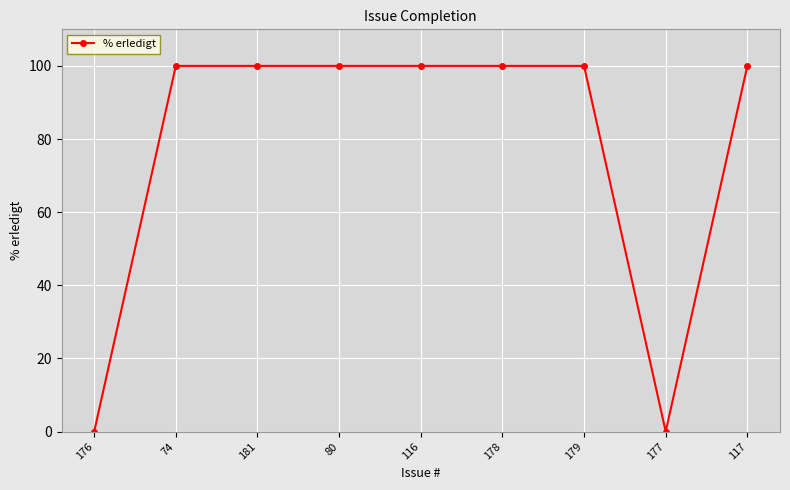

Reading left to right, list all the values displayed in this chart.

0	100	100	100	100	100	100	0	100